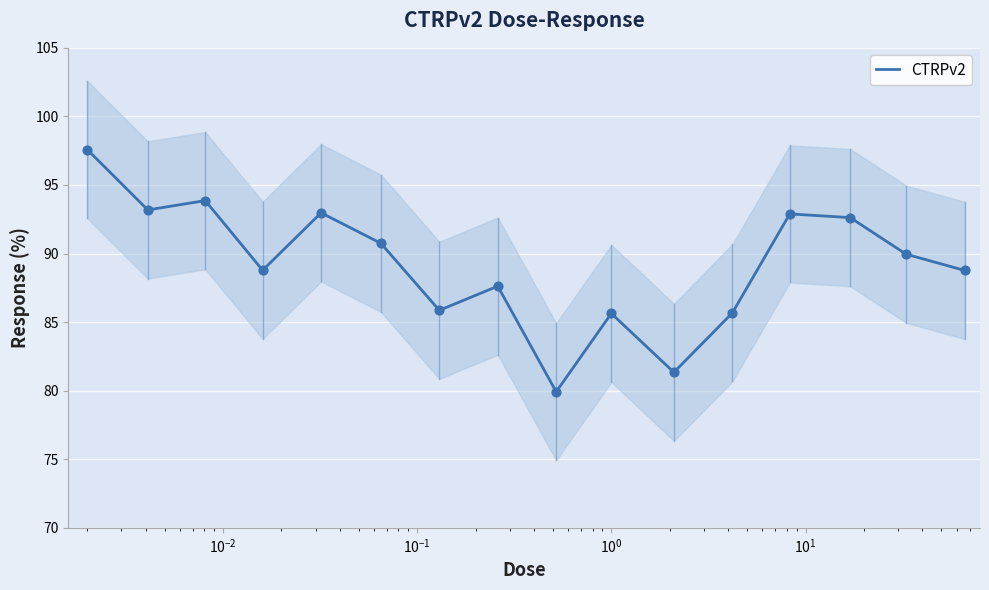

What is the maximum value for CTRPv2?

97.6